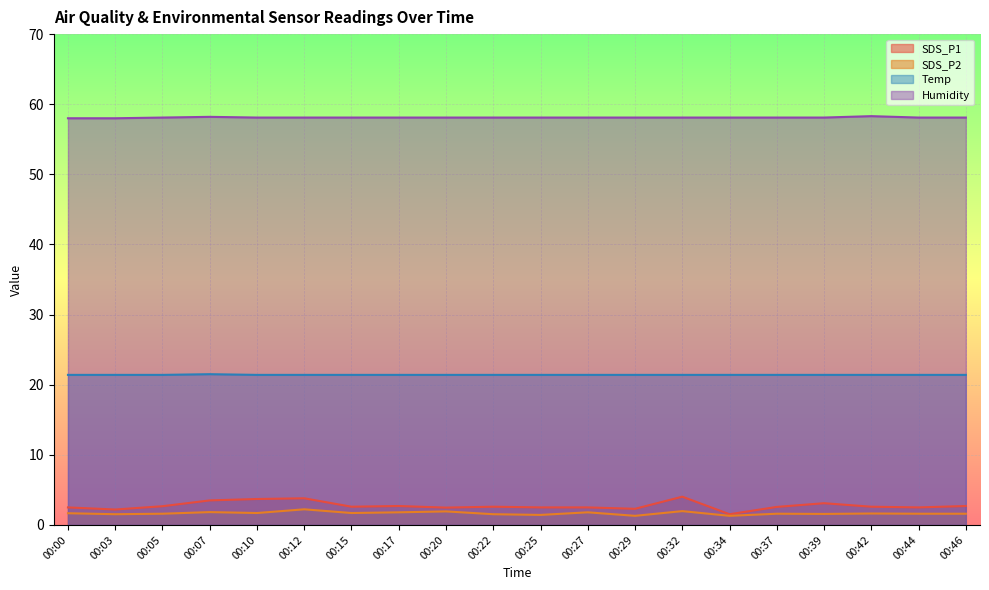

Rank the series at 00:25 from lowest to highest value.

SDS_P2, SDS_P1, Temp, Humidity